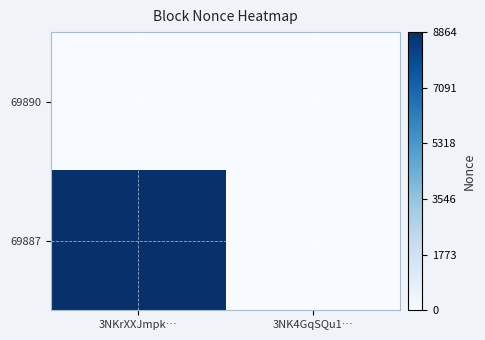

Reading left to right, transcribe all the data shown in this chart.

69890: 3NKrXXJmpk…=0	3NK4GqSQu1…=0
69887: 3NKrXXJmpk…=8864	3NK4GqSQu1…=0